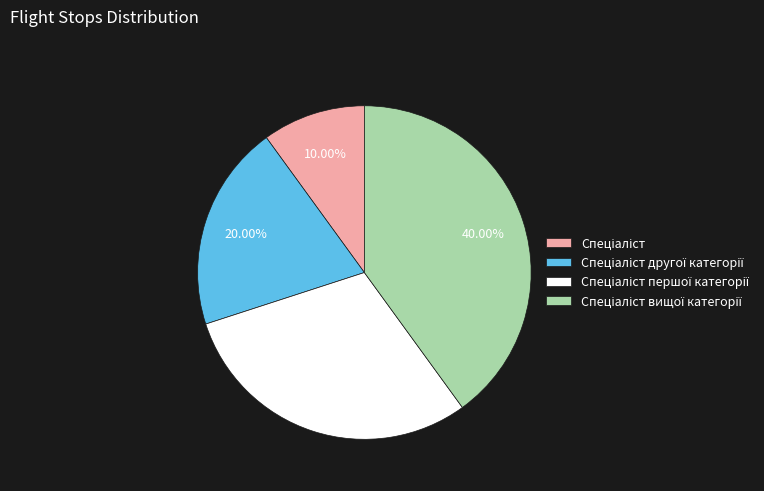

Is there a majority slice in this chart?

No